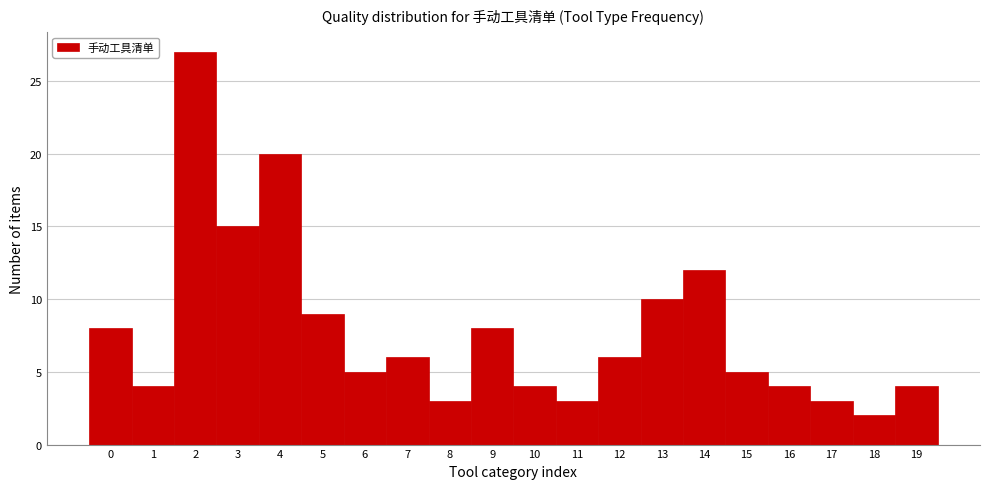

What is the height of the bar covering 6.5 to 7.5 on the x-axis? The values are not printed on the chart, so give them approximately, as read against the axis.

6